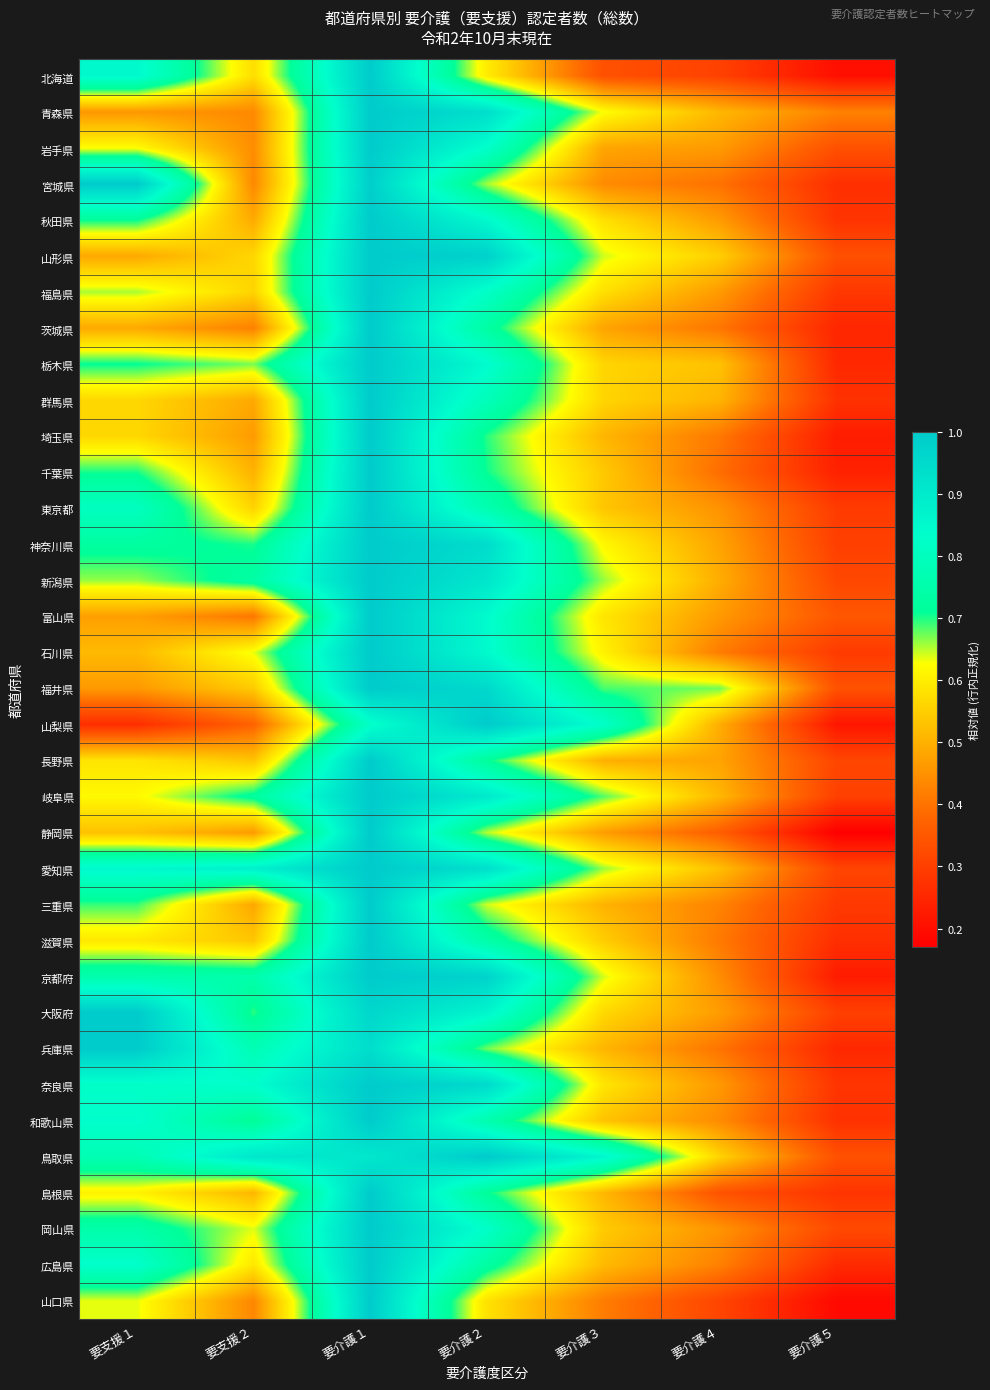

At how many categories does at least one series exceed 0?

7